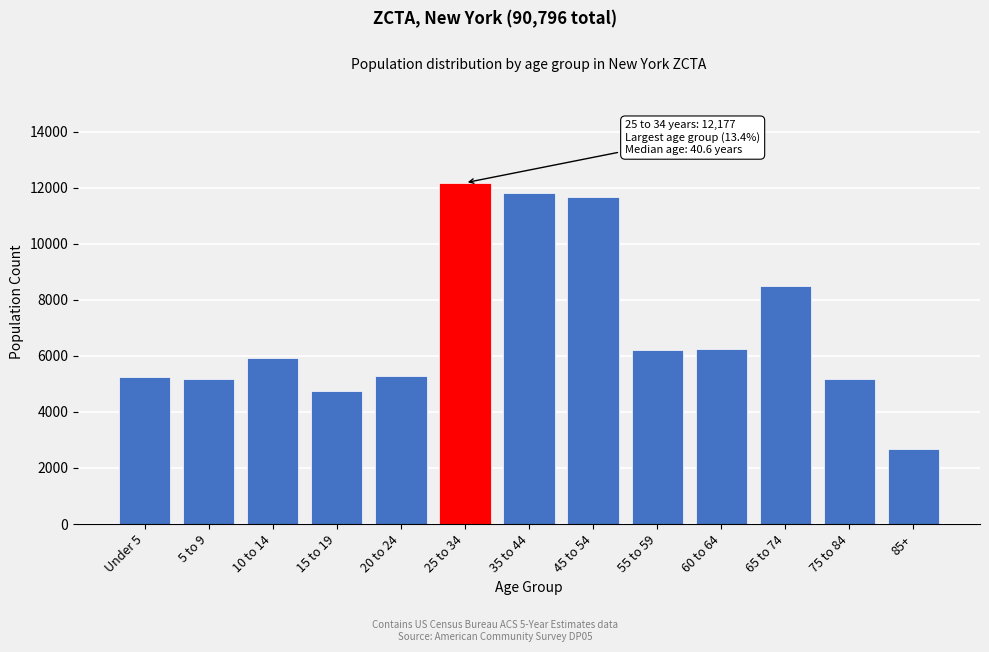

What is the value of the 6th bar from the left?

12177